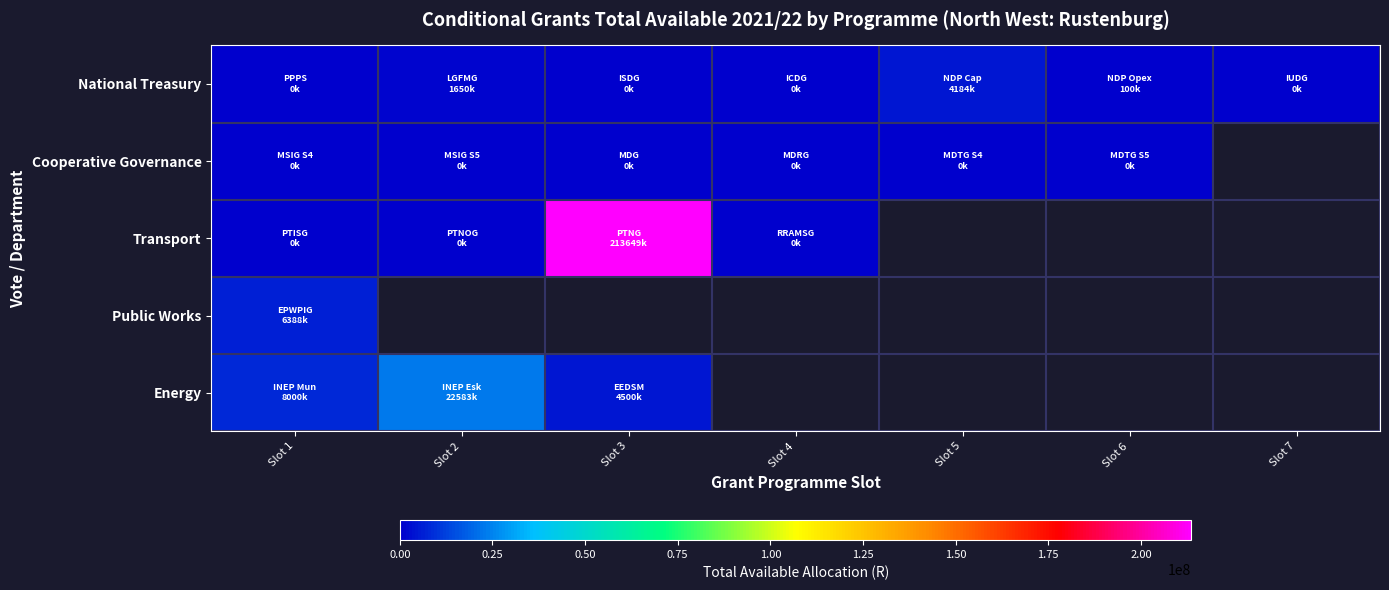

Is the value of Cooperative Governance at Slot 4 greater than the value of Energy at Slot 7?

No